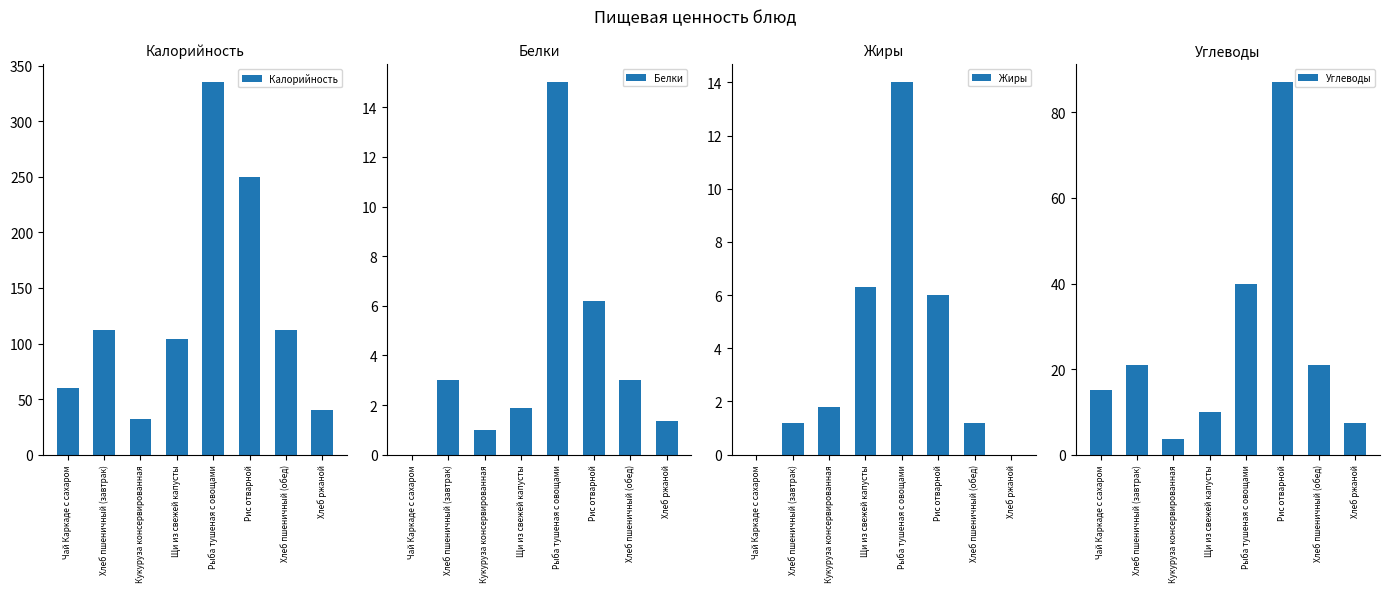

At which label does Калорийность first exceed 112?

Рыба тушеная с овощами